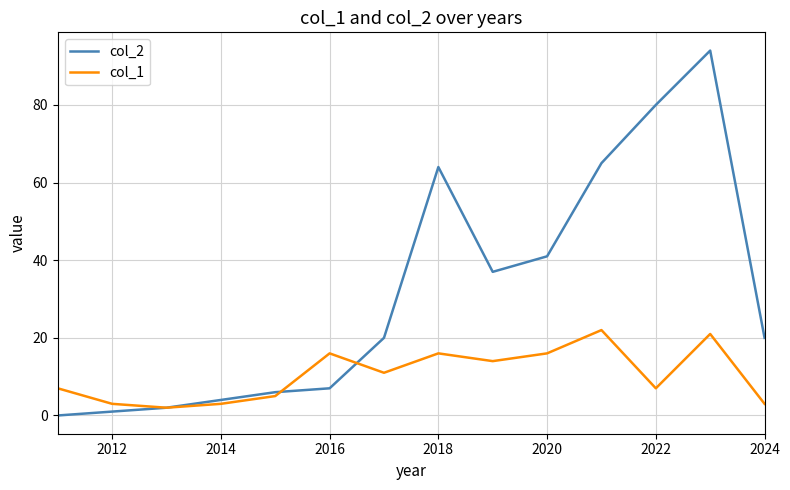

Rank the series by their maximum value, from highest to lowest.

col_2, col_1